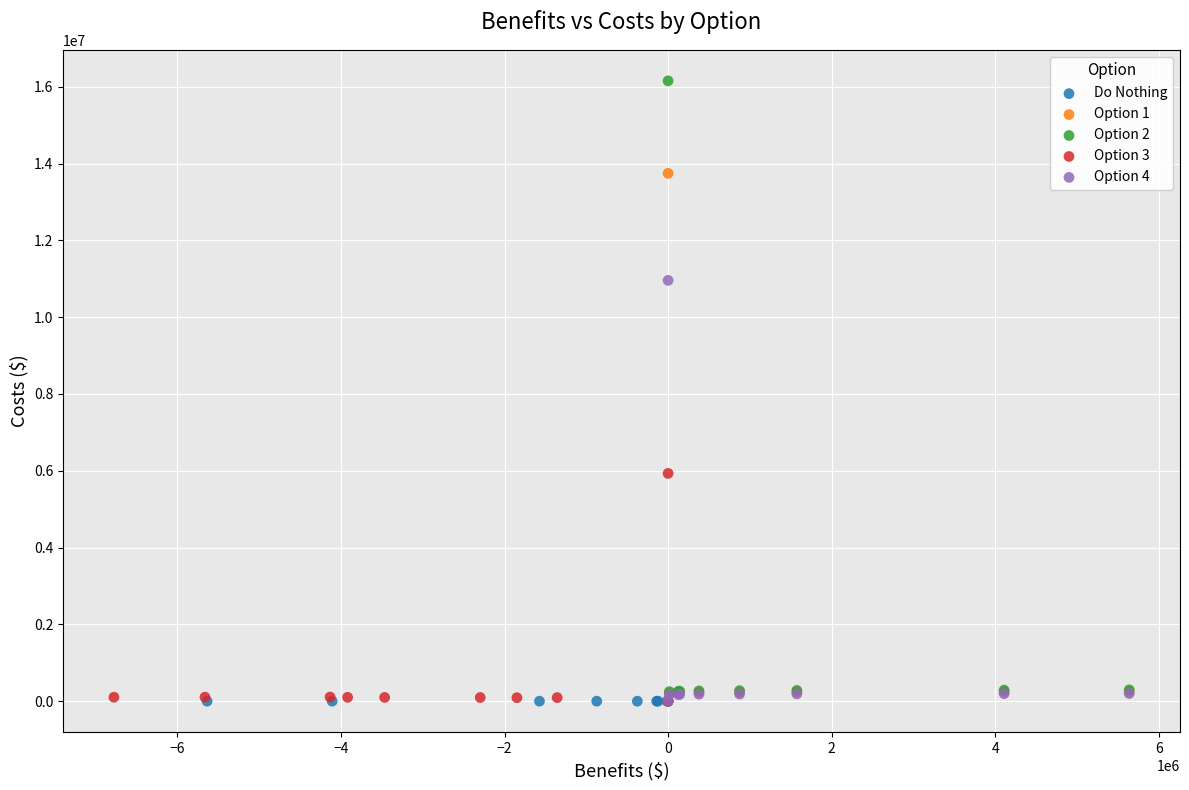

Which series contains the highest Y value?

Option 2